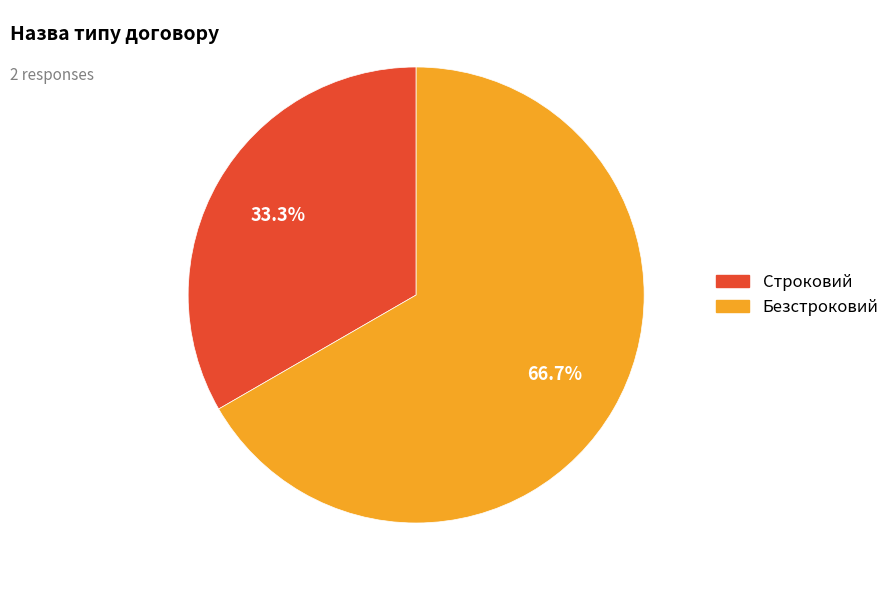

What is the smallest slice in the pie chart?

Строковий